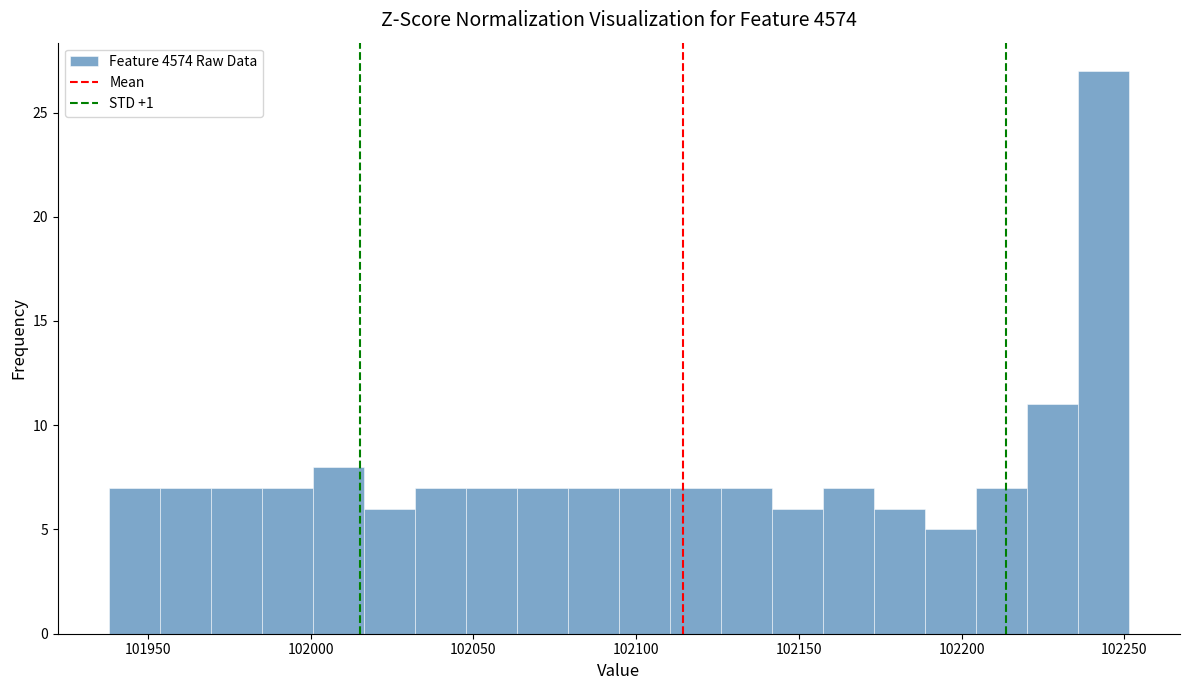

Around what value on the x-axis is the tallest bar? Give the approximate position of its centre, as read against the axis.

102245